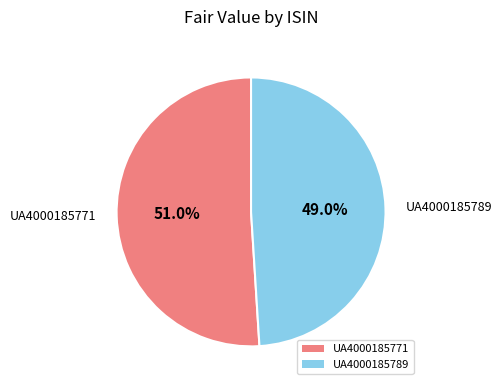

Which slice represents more than half of the pie?

UA4000185771